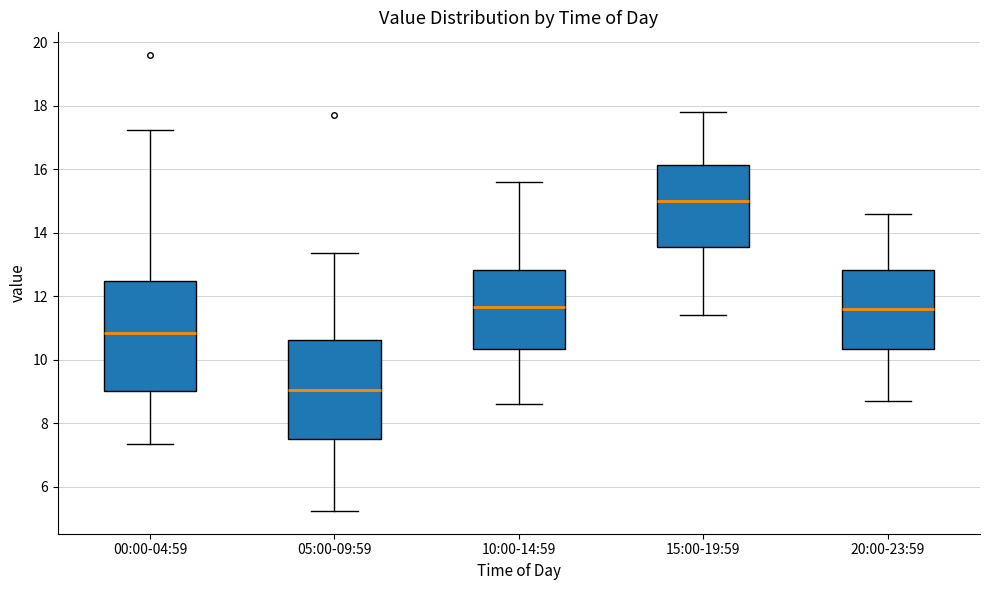

Reading left to right, read every box against the y-axis: the position of its median line, the range the box covers, and the ends of its whiskers. The values are not printed on the chart, so give them approximately, as read against the axis.

00:00-04:59: median 10.8, box 9.0 to 12.4, whiskers 7.4 to 17.2
05:00-09:59: median 9.0, box 7.4 to 10.6, whiskers 5.2 to 13.4
10:00-14:59: median 11.6, box 10.4 to 12.8, whiskers 8.6 to 15.6
15:00-19:59: median 15.0, box 13.6 to 16.2, whiskers 11.4 to 17.8
20:00-23:59: median 11.6, box 10.4 to 12.8, whiskers 8.8 to 14.6